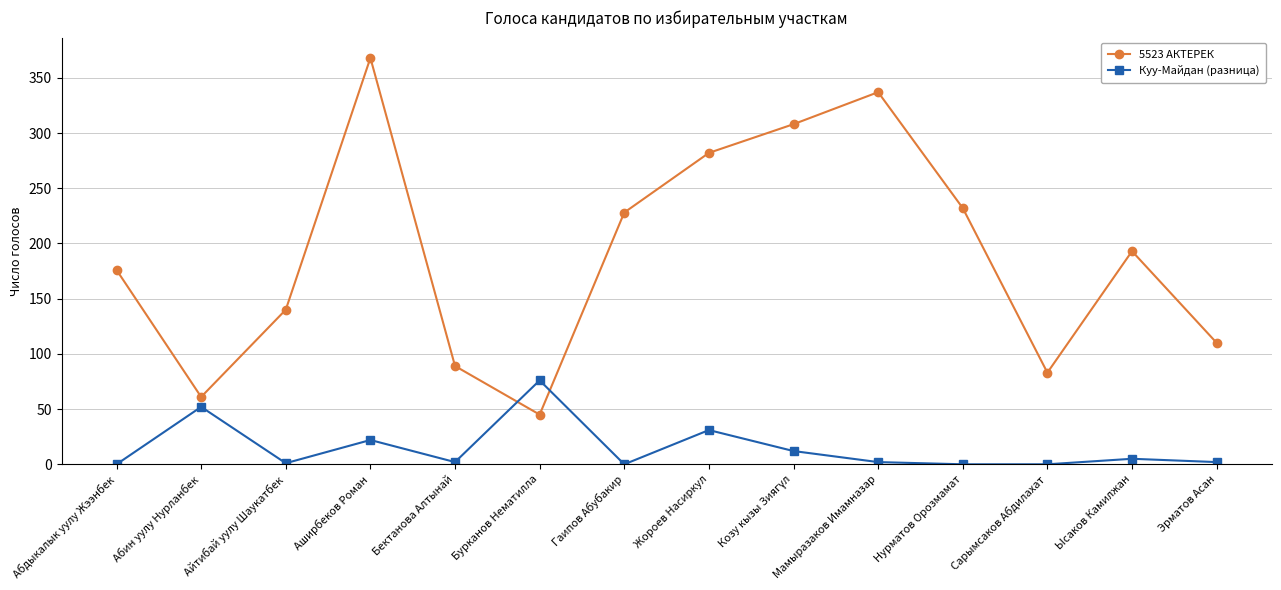

Does the chart display data point markers on the line(s)?

Yes